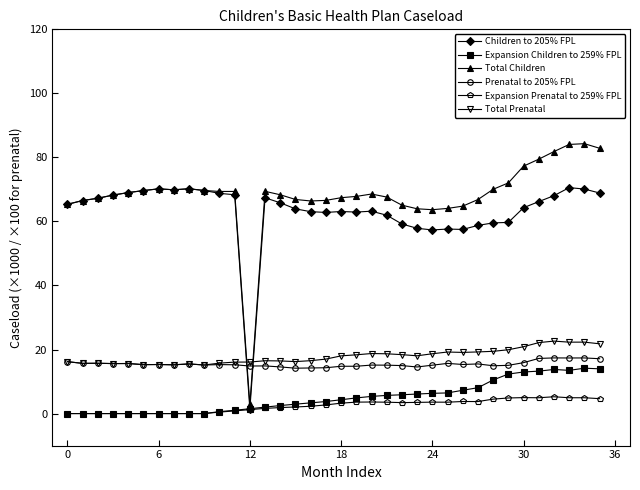

True or false: Total Children has more than 1 points higher than both neighbors.

True